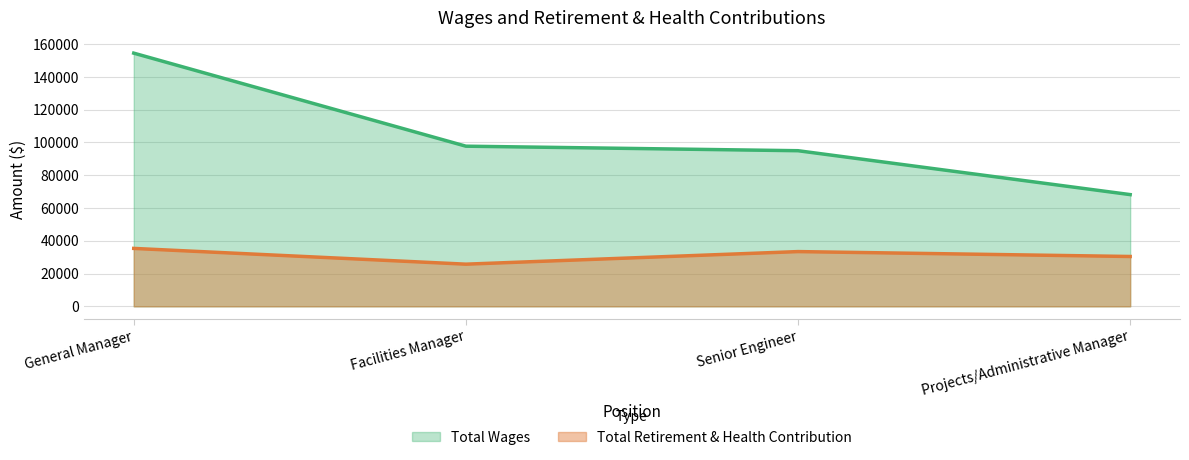

Where does the Total Wages series first go above 97733?

General Manager